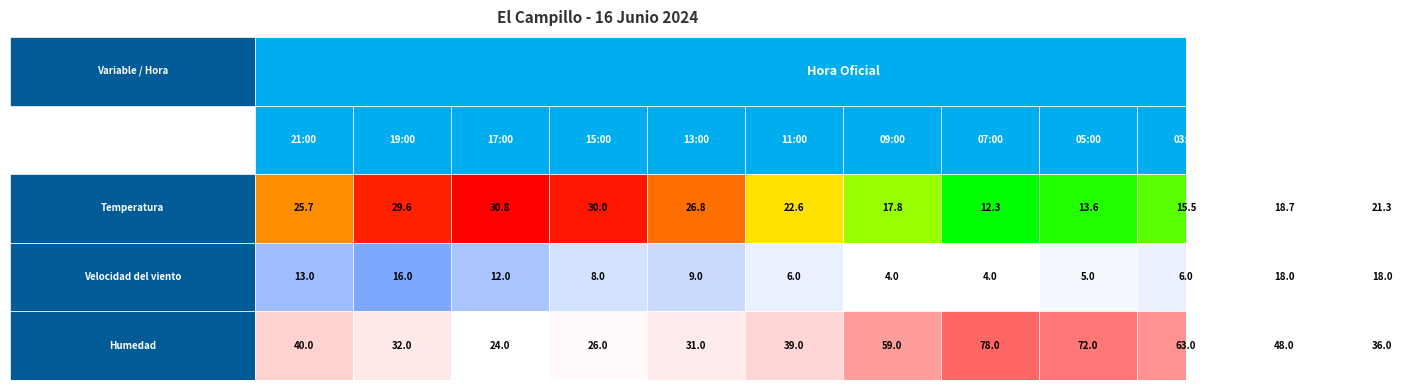

Between 17:00 and 02:00, which series saw the biggest shift?

Humedad (%)